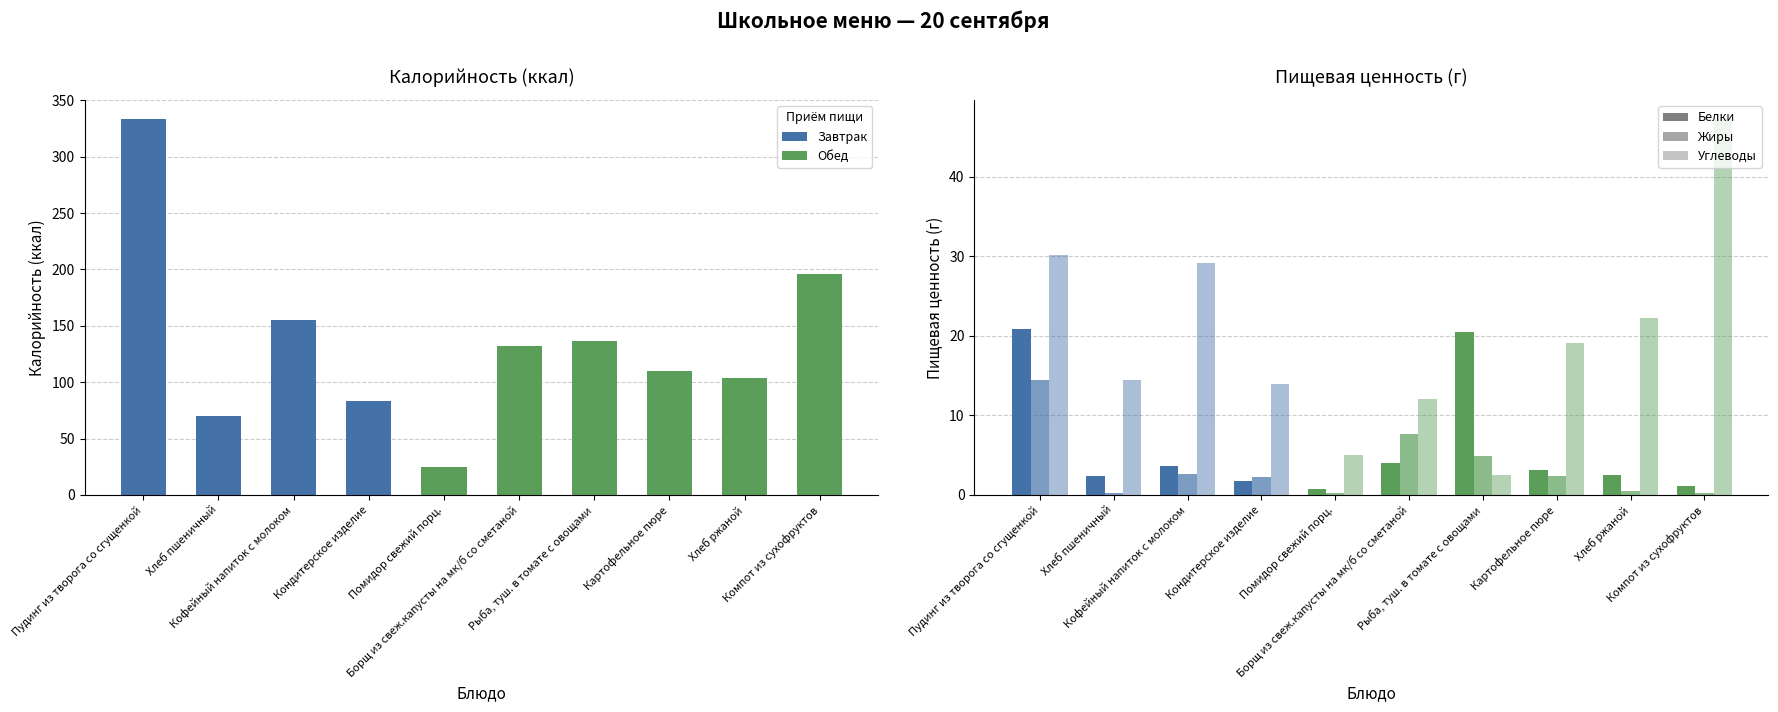

Reading right to left, extract all data points from this chart.

Калорийность: Компот из сухофруктов=196.4	Хлеб ржаной=103.5	Картофельное пюре=109.7	Рыба, туш. в томате с овощами=136.6	Борщ из свеж.капусты на мк/б со сметаной=132.4	Помидор свежий порц.=25.2	Кондитерское изделие=82.9	Кофейный напиток с молоком=155.2	Хлеб пшеничный=70.1	Пудинг из творога со сгущенкой=333.6
Белки: Компот из сухофруктов=1.2	Хлеб ржаной=2.5	Картофельное пюре=3.1	Рыба, туш. в томате с овощами=20.5	Борщ из свеж.капусты на мк/б со сметаной=4.0	Помидор свежий порц.=0.7	Кондитерское изделие=1.7	Кофейный напиток с молоком=3.6	Хлеб пшеничный=2.4	Пудинг из творога со сгущенкой=20.9
Жиры: Компот из сухофруктов=0.3	Хлеб ржаной=0.5	Картофельное пюре=2.3	Рыба, туш. в томате с овощами=5.0	Борщ из свеж.капусты на мк/б со сметаной=7.6	Помидор свежий порц.=0.2	Кондитерское изделие=2.3	Кофейный напиток с молоком=2.7	Хлеб пшеничный=0.3	Пудинг из творога со сгущенкой=14.4
Углеводы: Компот из сухофруктов=47.3	Хлеб ржаной=22.2	Картофельное пюре=19.1	Рыба, туш. в томате с овощами=2.5	Борщ из свеж.капусты на мк/б со сметаной=12.1	Помидор свежий порц.=5.0	Кондитерское изделие=13.9	Кофейный напиток с молоком=29.2	Хлеб пшеничный=14.5	Пудинг из творога со сгущенкой=30.1